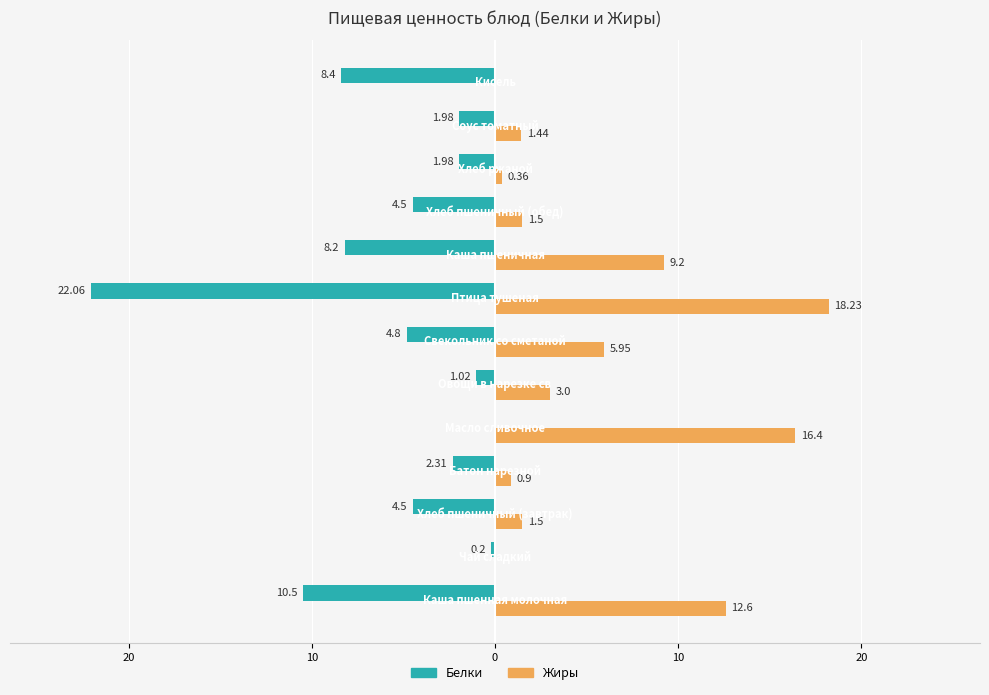

What are all the series names shown in the legend?

Белки, Жиры